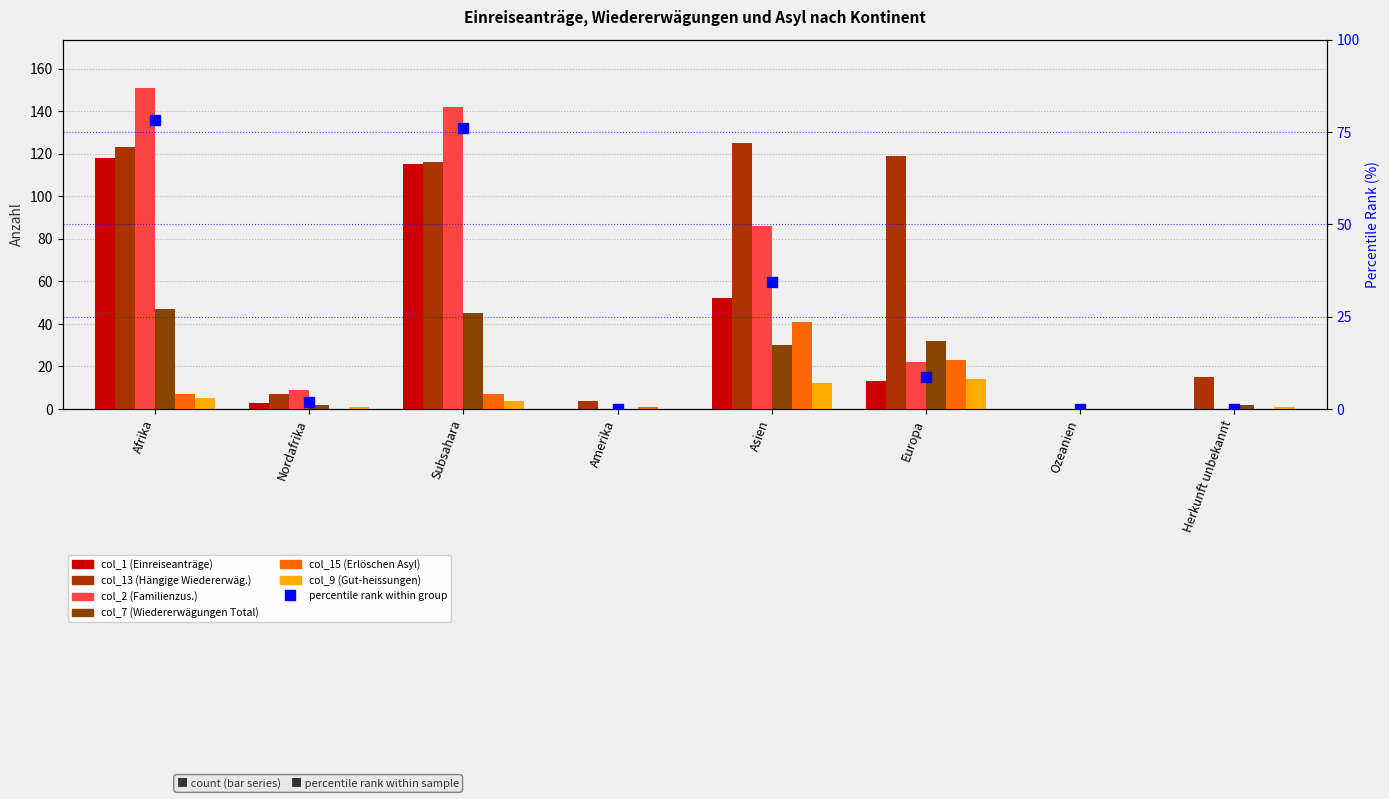

How many values in col_1 (Einreiseanträge) are above zero?

5